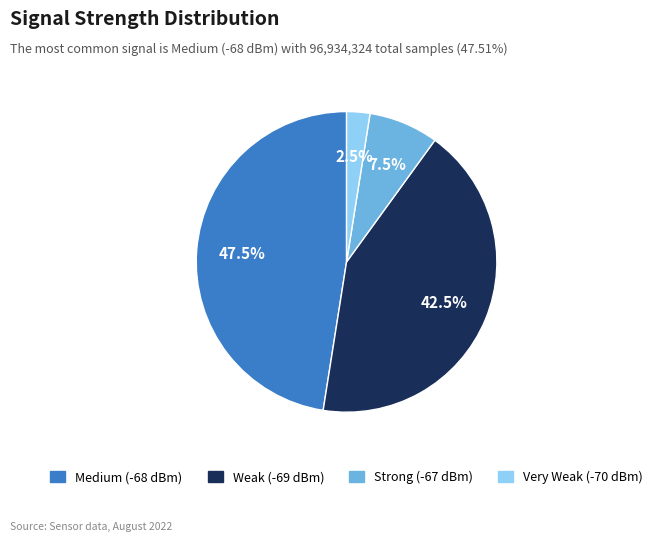

Does any single category account for the majority?

No